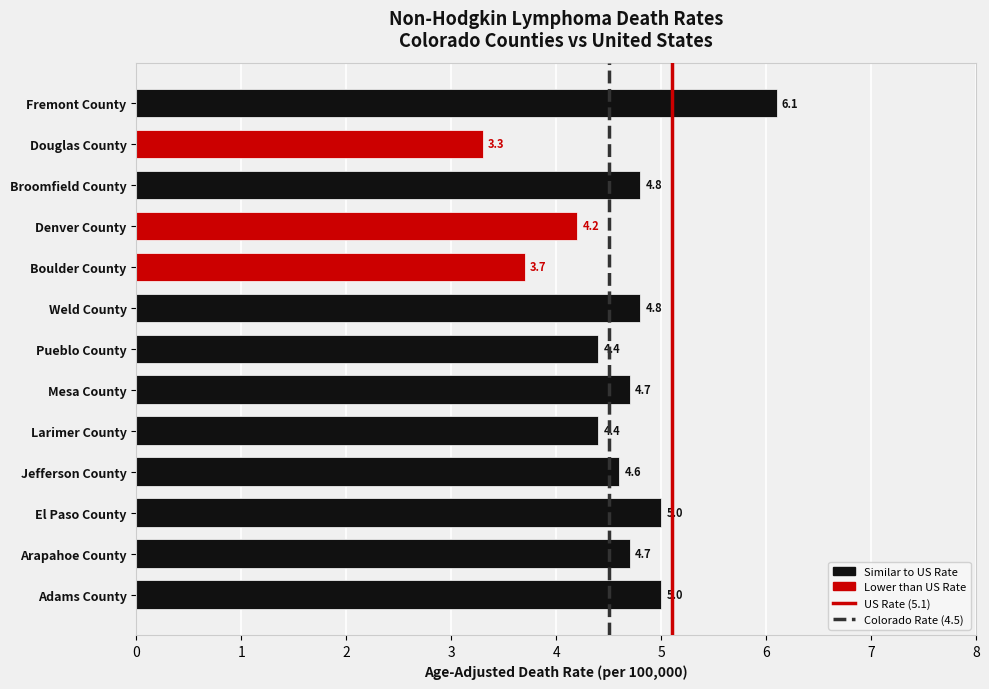

Count the number of categories in the chart.

13